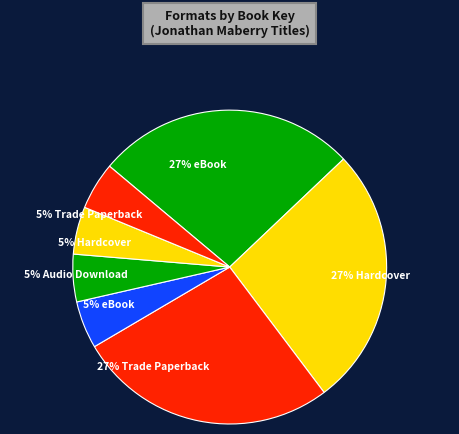

Count the number of slices in the pie.

7